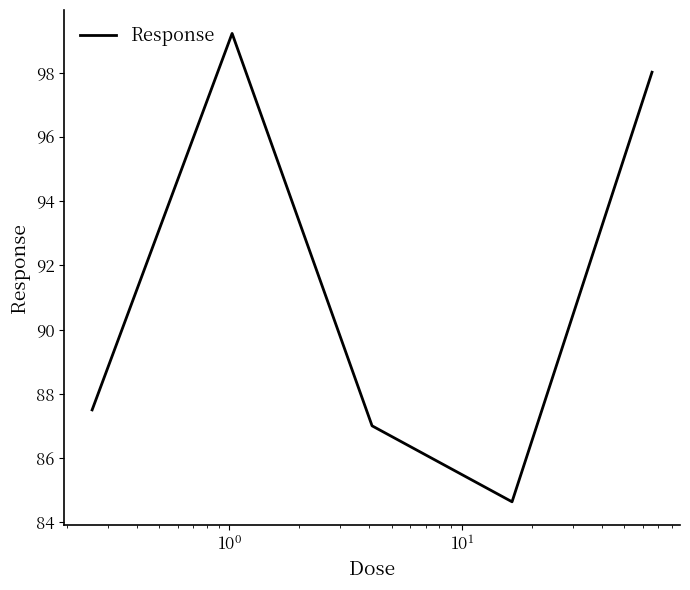

What is the maximum value shown in the chart?

99.2